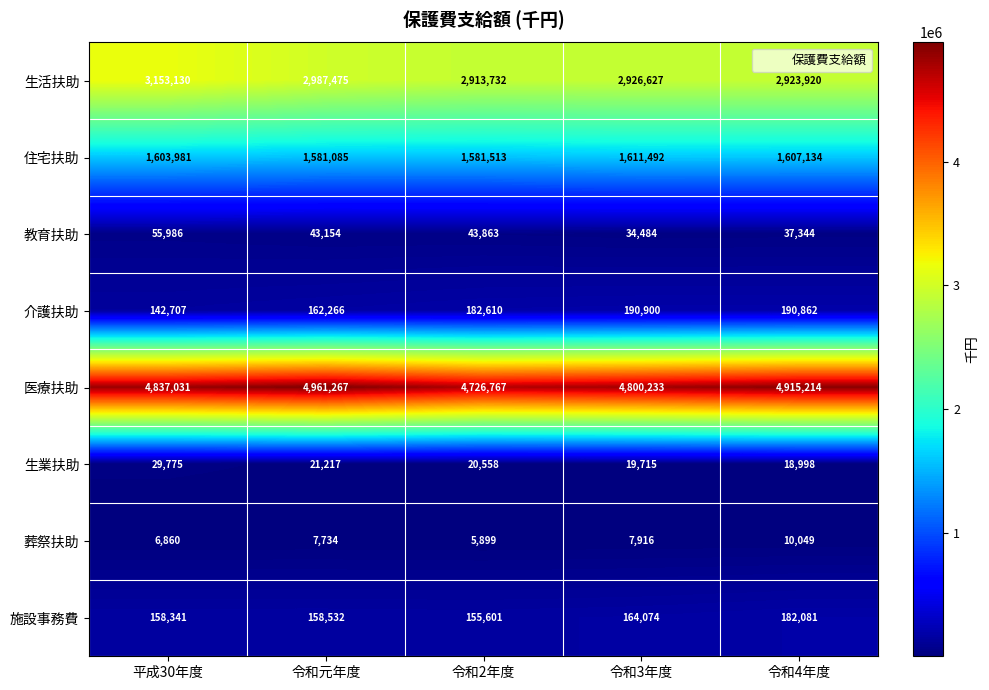

What is the difference between the maximum and minimum values in the 住宅扶助 series?

30407